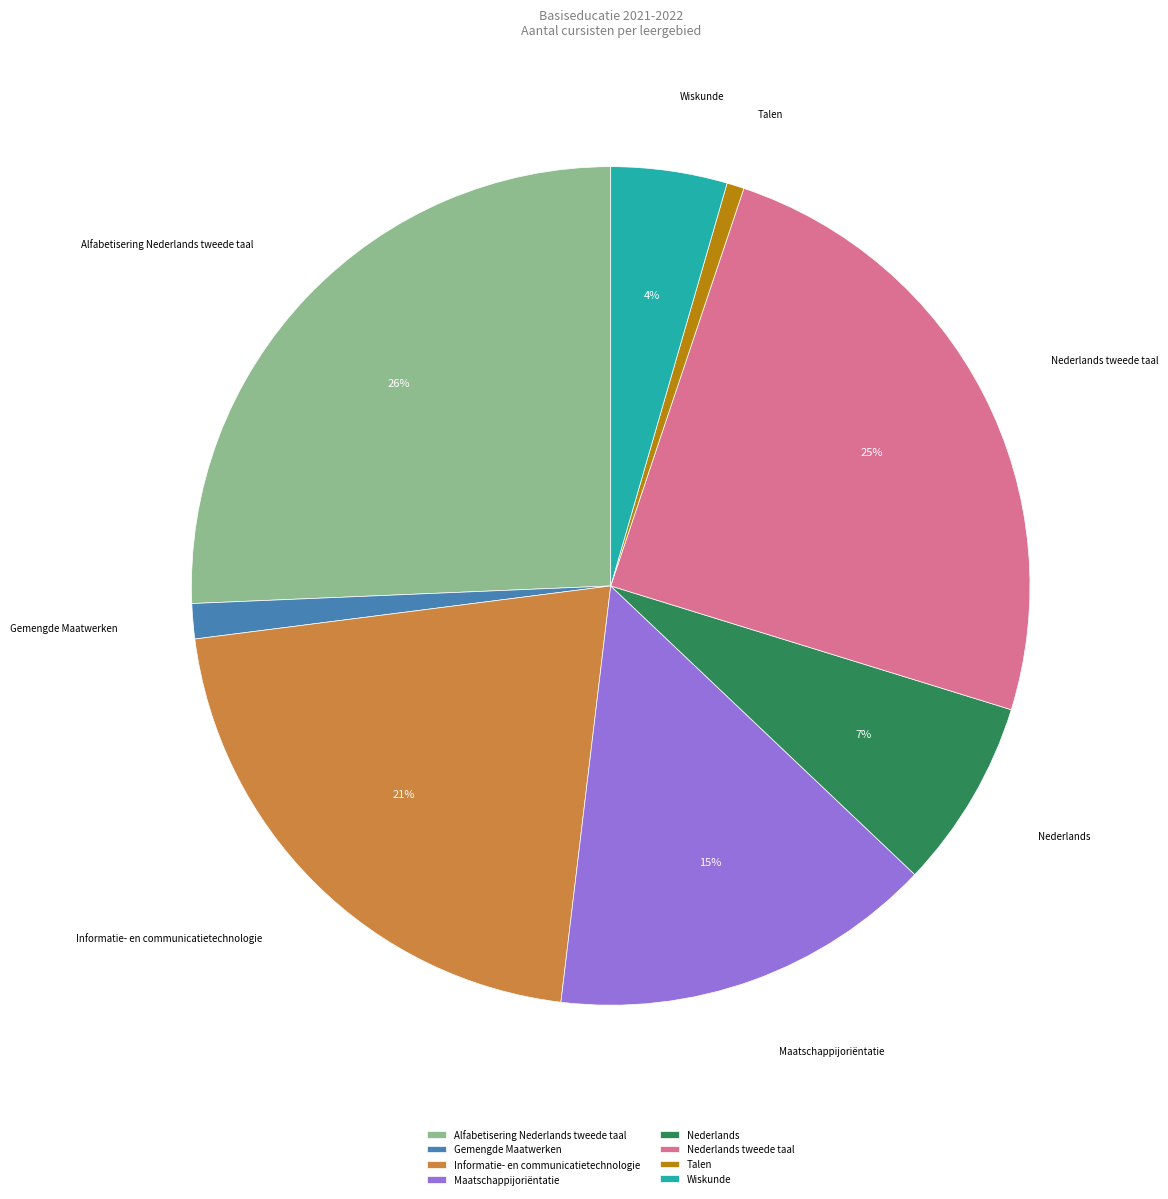

Does Nederlands represent more than half of the total?

No